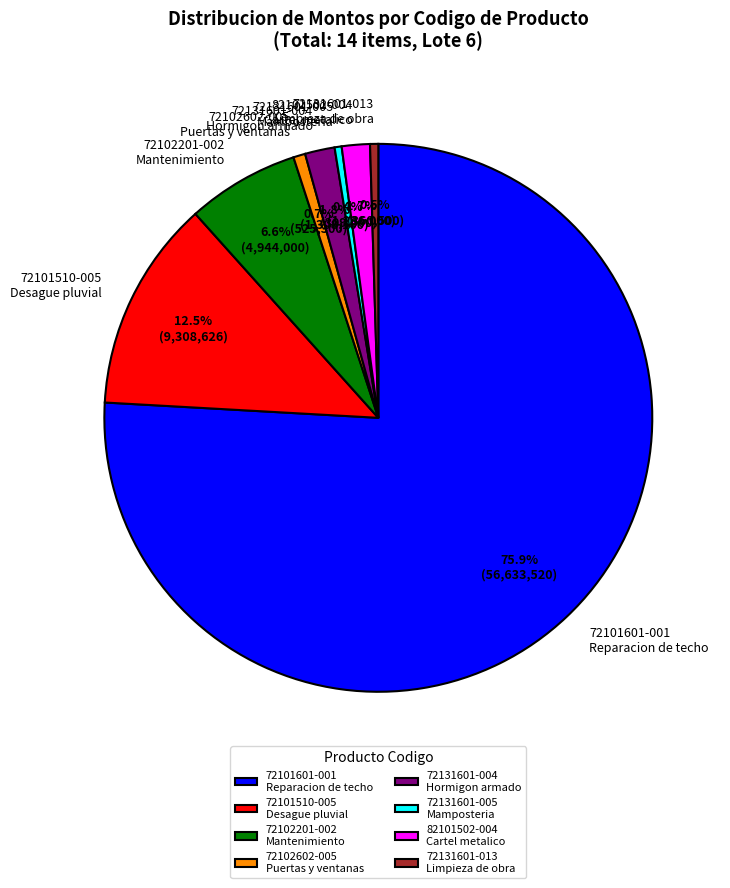

Which has a higher value, 72101510-005 or 72131601-004?

72101510-005